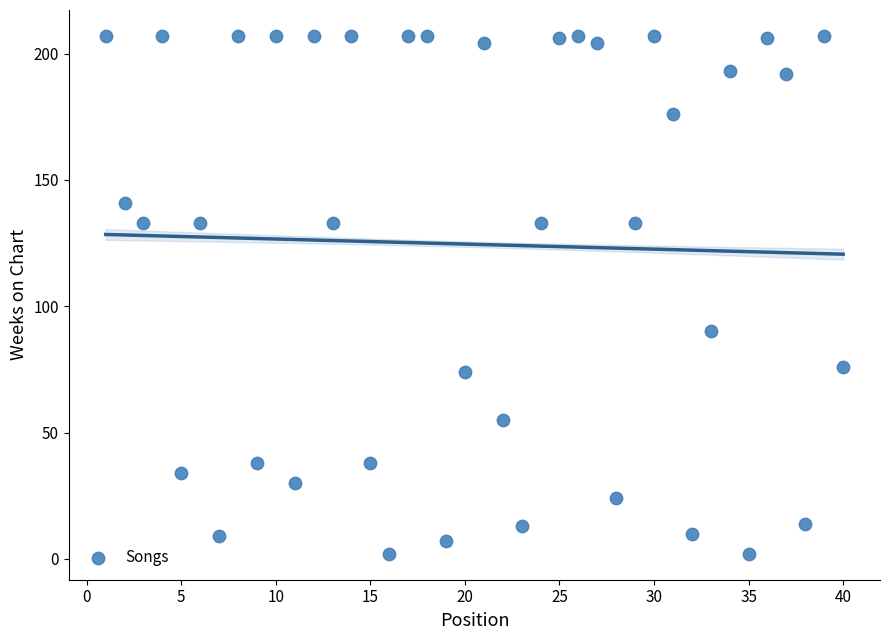

What is the range of X values (max minus min)?

39